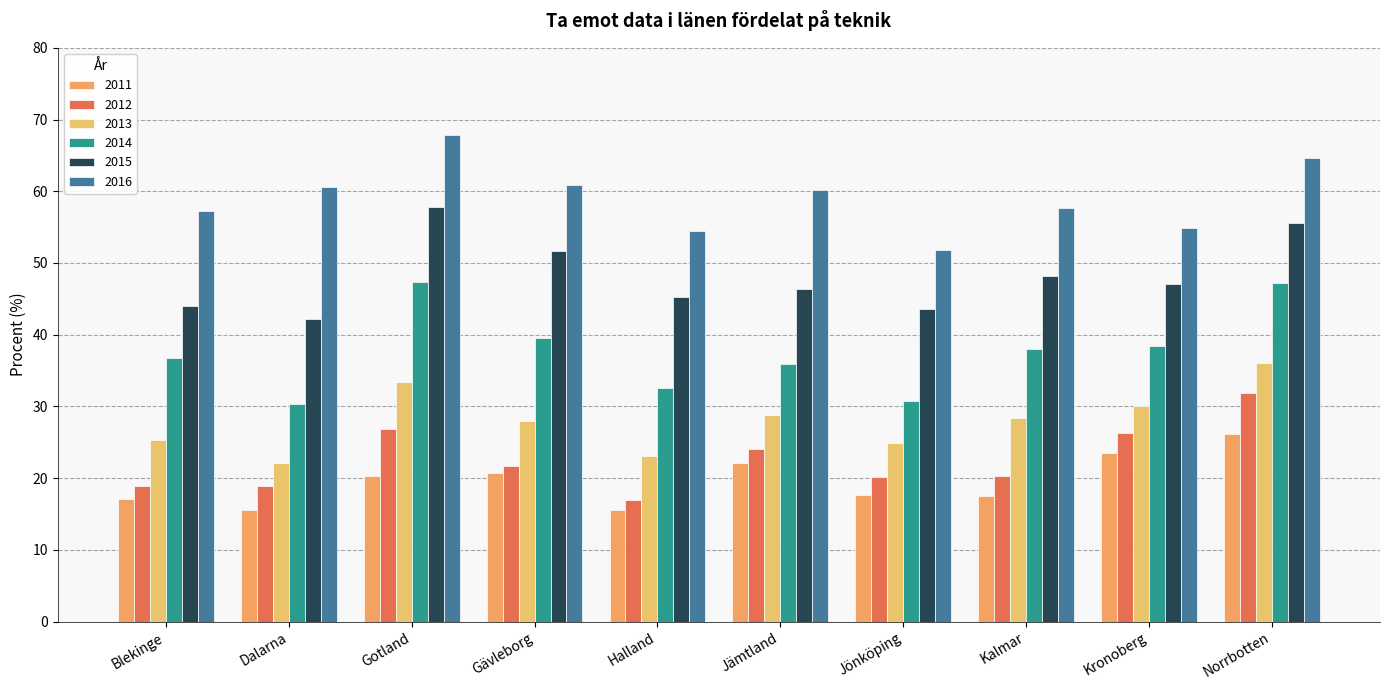

What is the label of the 8th bar from the right?

Gotland